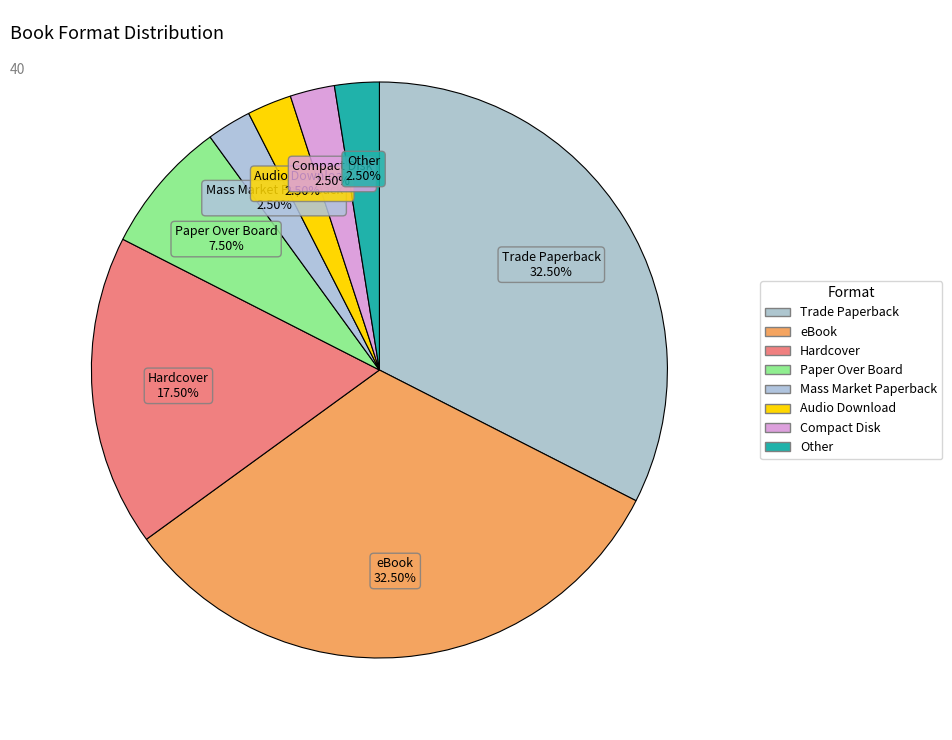

Between eBook and Other, which is larger?

eBook